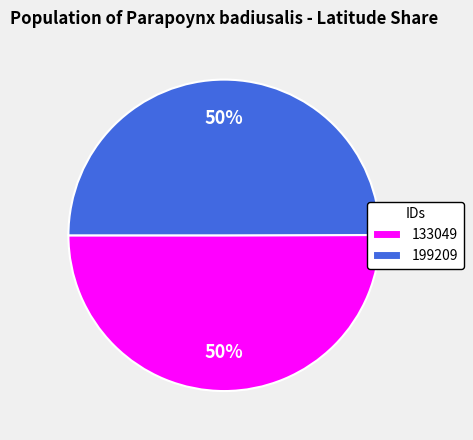

Approximately how many times larger is the value at 199209 compared to 133049?

1.0